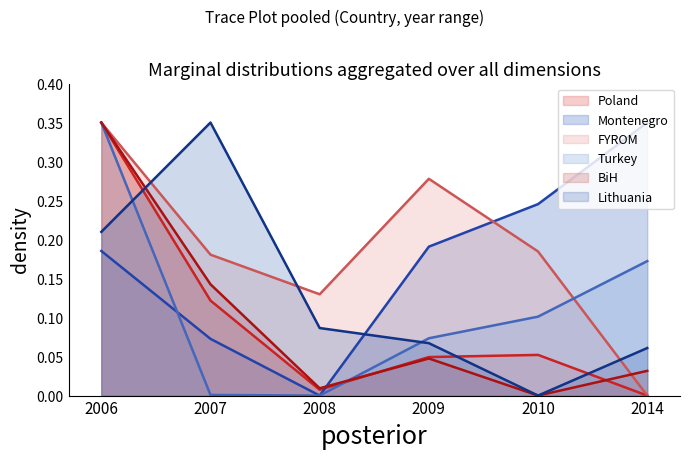

Reading left to right, list all the values displayed in this chart.

Poland: 0.3	0.1	0.0	0.0	0.1	0.0
Montenegro: 0.2	0.1	0.0	0.2	0.2	0.3
FYROM: 0.3	0.2	0.1	0.3	0.2	0.0
Turkey: 0.3	0.0	0.0	0.1	0.1	0.2
BiH: 0.3	0.1	0.0	0.0	0.0	0.0
Lithuania: 0.2	0.3	0.1	0.1	0.0	0.1